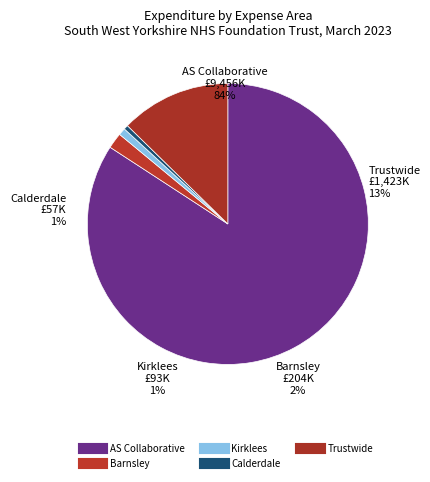

Rank the categories by value from lowest to highest.

Calderdale, Kirklees, Barnsley, Trustwide, AS Collaborative